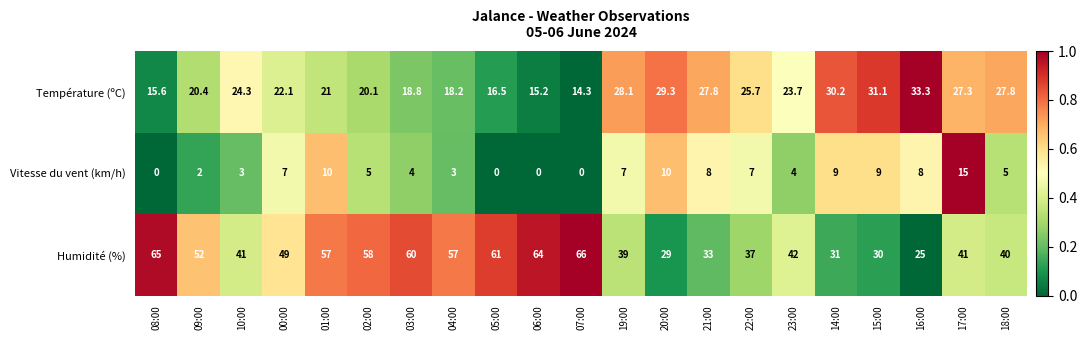

How many positive values does the Vitesse du vent (km/h) series have?

17